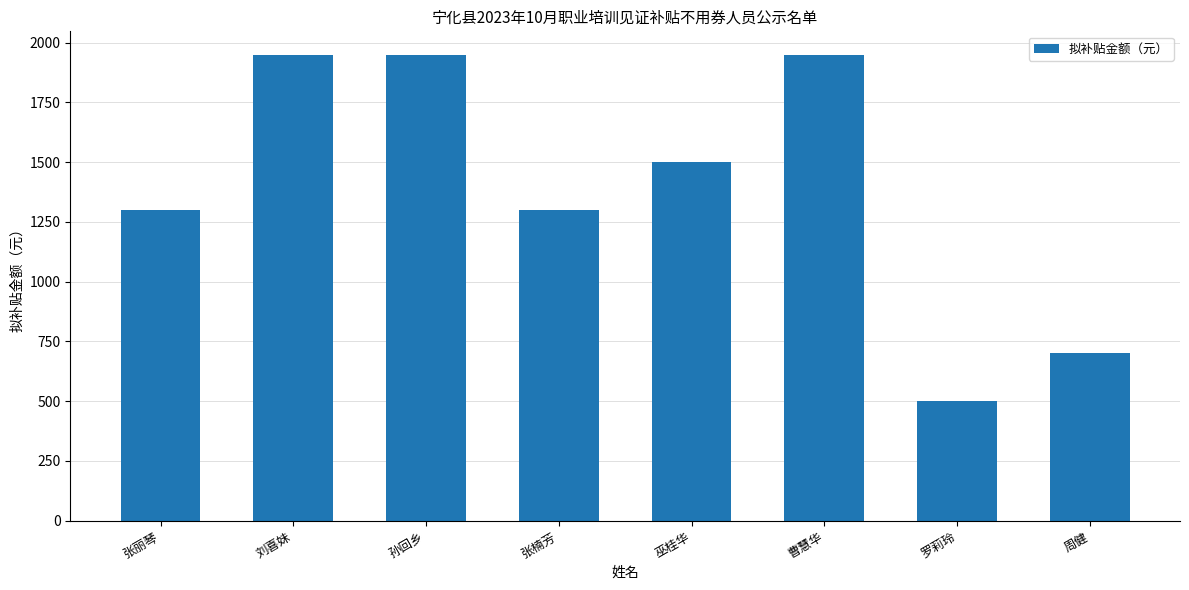

What is the maximum value shown in the chart?

1950